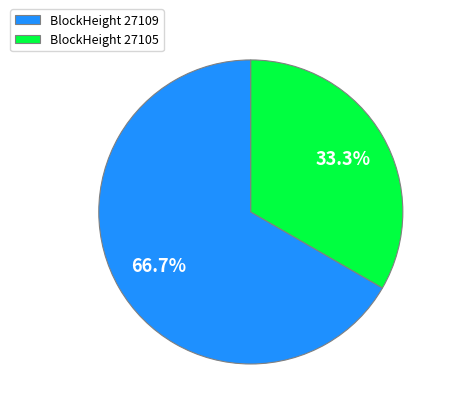

Which has a higher value, BlockHeight 27105 or BlockHeight 27109?

BlockHeight 27109